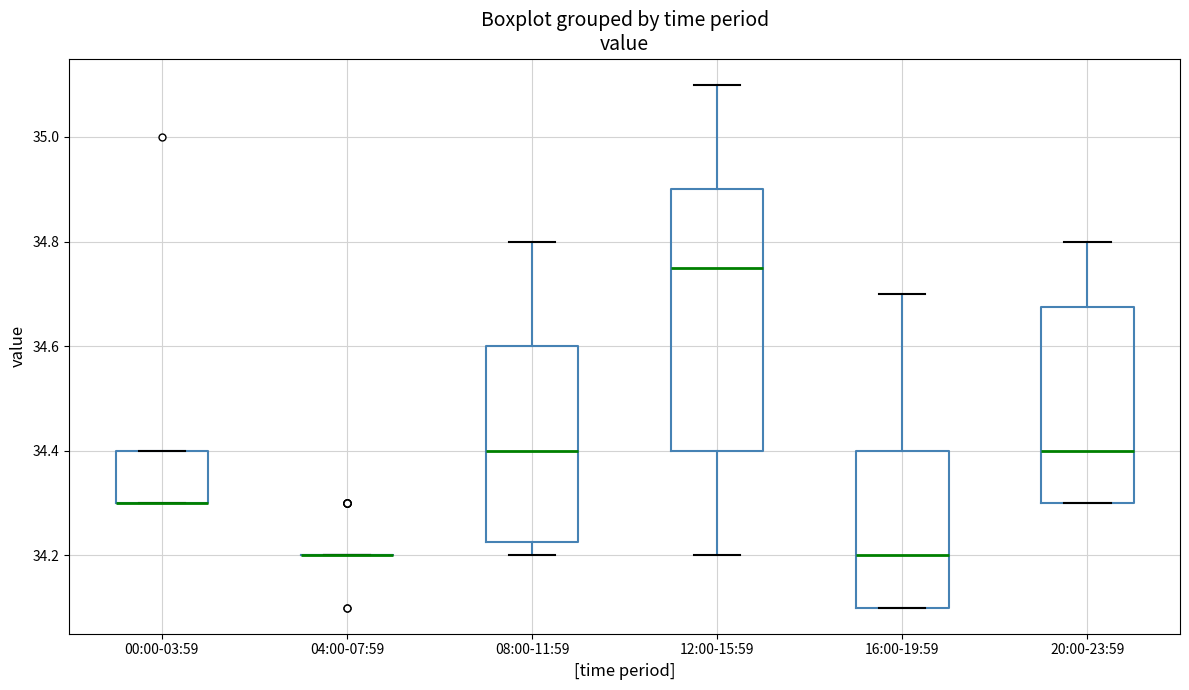

Reading left to right, transcribe this box plot: for each box, give where its median line is, the range the box spans, and where its two whiskers end, as read against the y-axis. The values are not printed on the chart, so give them approximately, as read against the axis.

00:00-03:59: median 34.30 (drawn on the box's lower edge), box 34.30 to 34.40, whiskers 34.30 to 34.40
04:00-07:59: box collapsed to a line at 34.20, whiskers 34.20 to 34.20
08:00-11:59: median 34.40, box 34.22 to 34.60, whiskers 34.20 to 34.80
12:00-15:59: median 34.76, box 34.40 to 34.90, whiskers 34.20 to 35.10
16:00-19:59: median 34.20, box 34.10 to 34.40, whiskers 34.10 to 34.70
20:00-23:59: median 34.40, box 34.30 to 34.68, whiskers 34.30 to 34.80